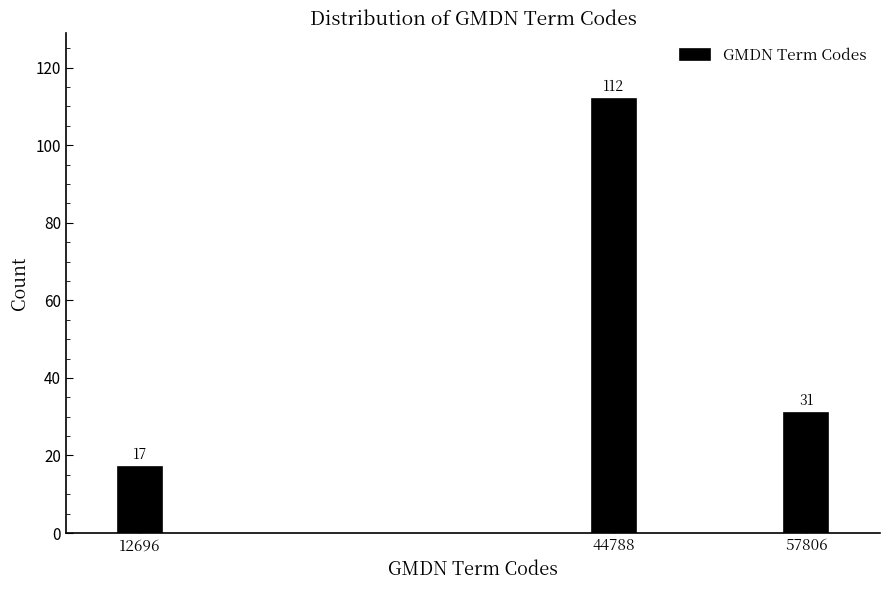

Reading left to right, list all the values displayed in this chart.

12696=17	44788=112	57806=31